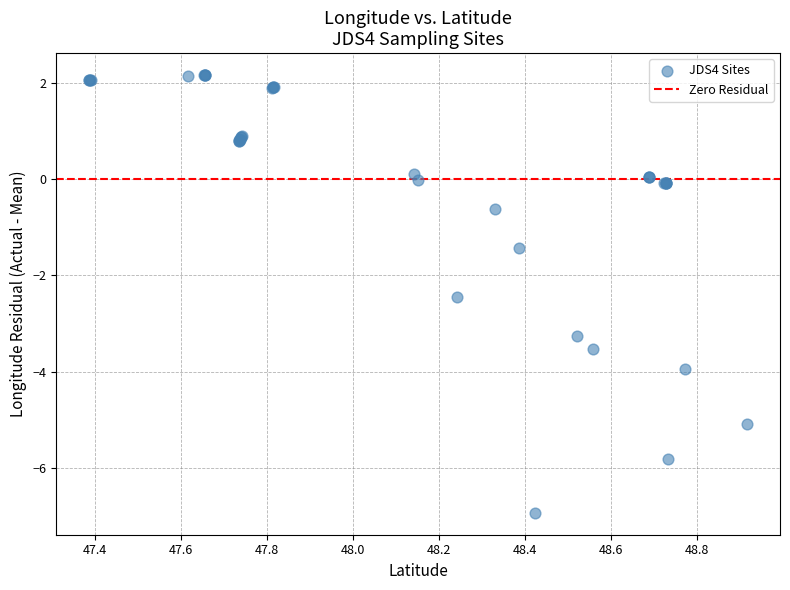

What Y value in the scatter plot is closest to -2?

-2.4